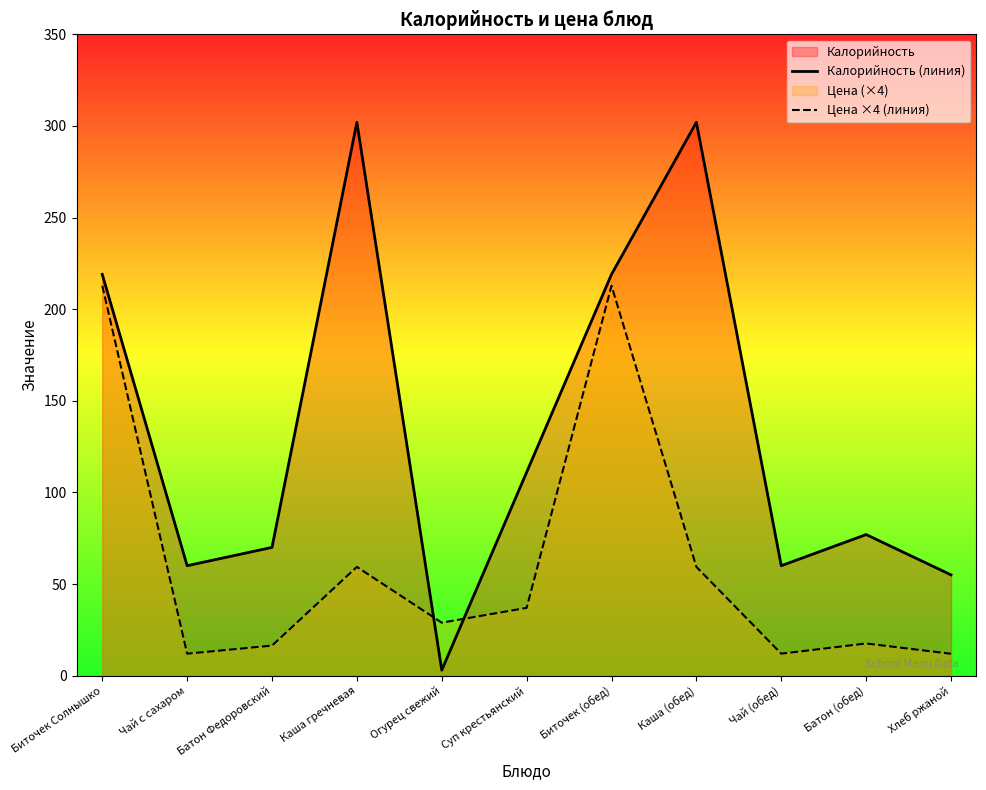

What is the label of the 8th point from the left?

Каша (обед)